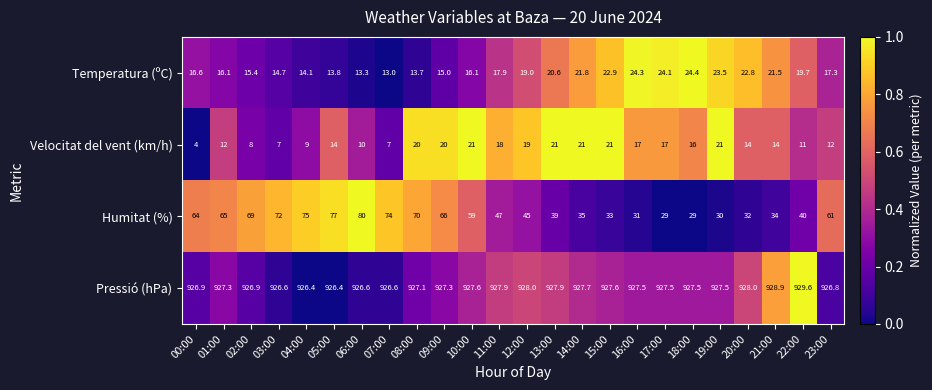

What is the sum of all Velocitat del vent (km/h) values?

354.0